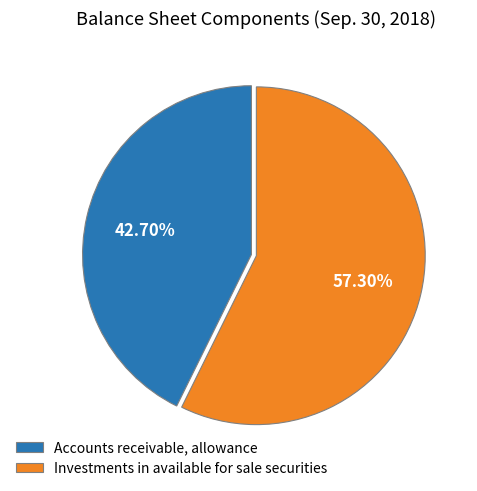

Rank the categories by value from highest to lowest.

Investments in available for sale securities, Accounts receivable, allowance